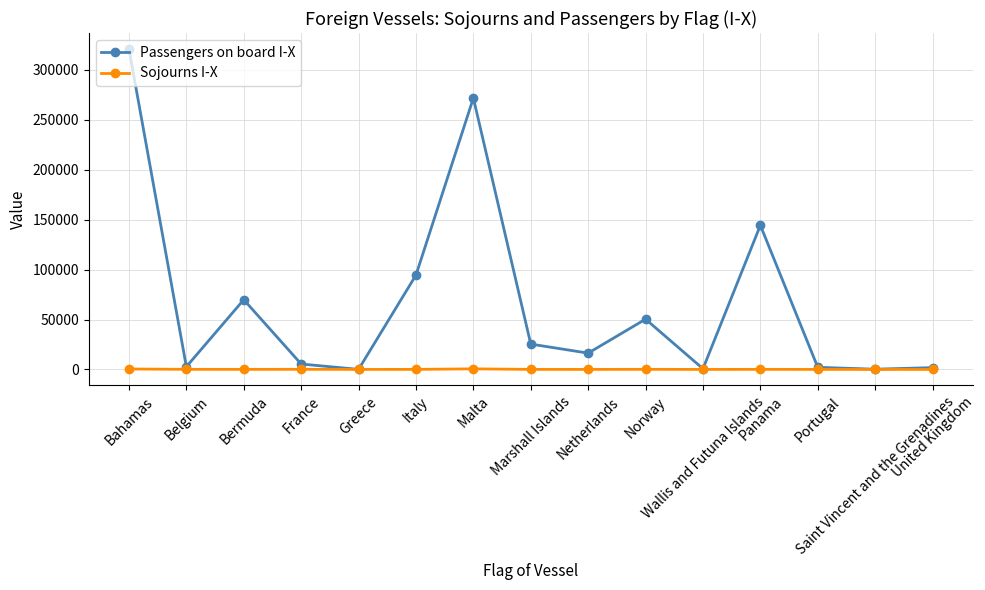

What is the difference between the Passengers on board I-X values at Marshall Islands and Panama?

118995